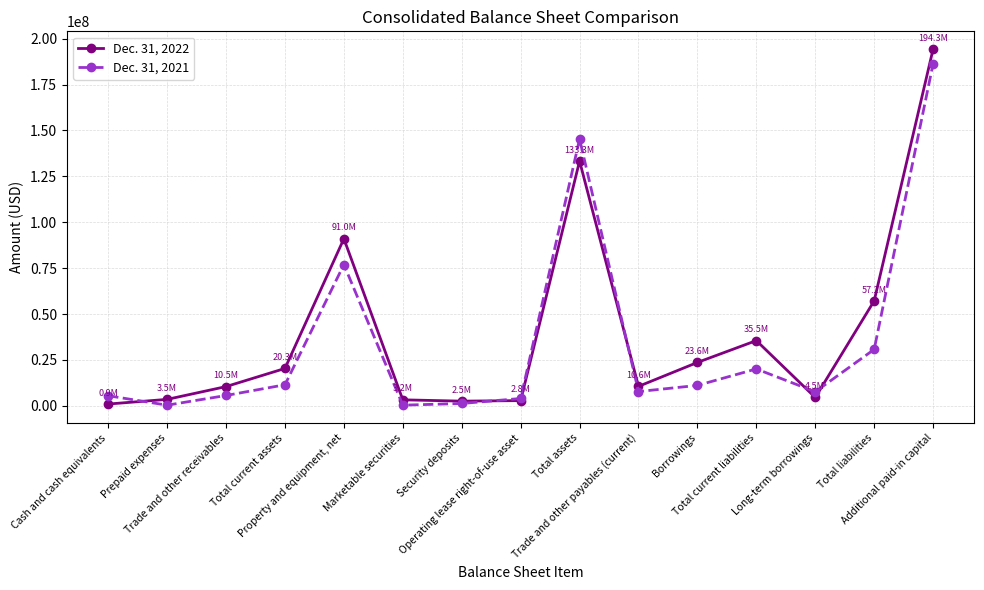

True or false: Dec. 31, 2022 has more than 2 interior local peaks.

True